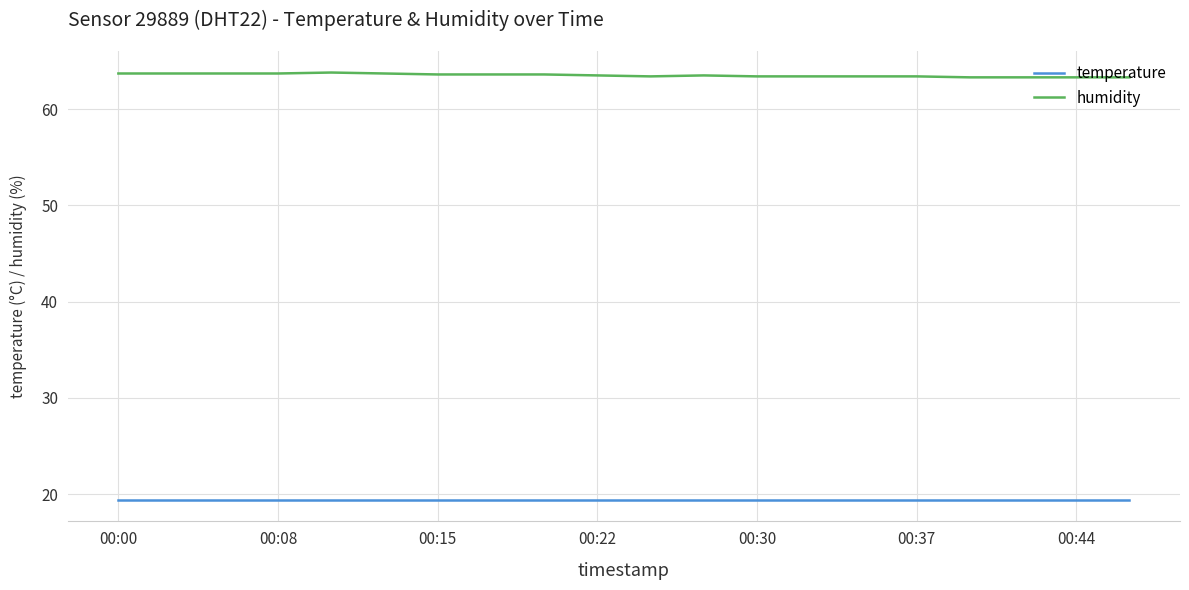

Rank the series by their maximum value, from lowest to highest.

temperature, humidity